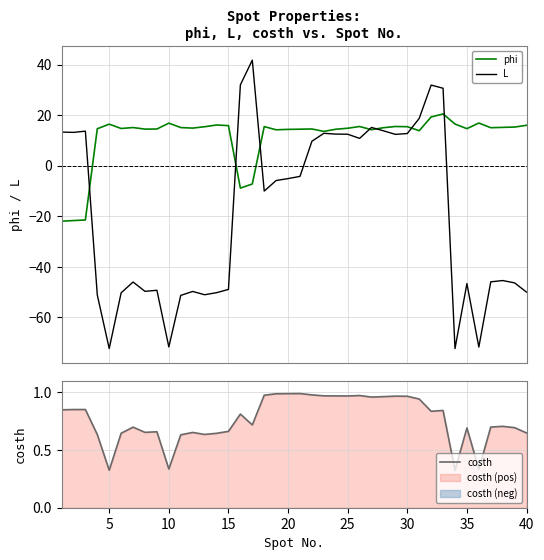

What is the minimum value for phi?

-21.9